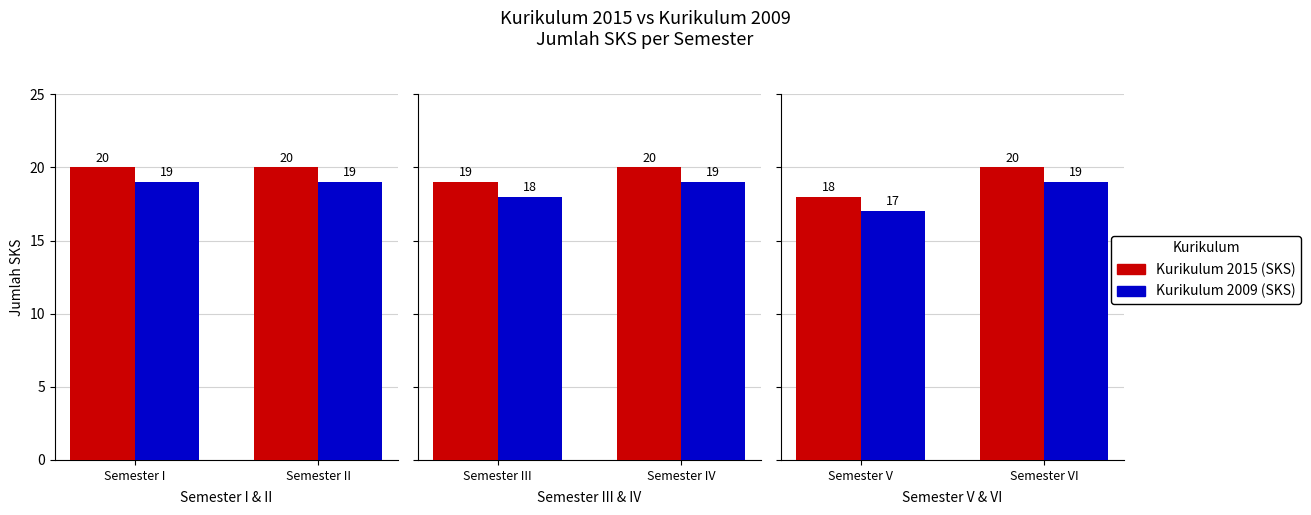

List the series in order of their overall mean, lowest first.

Kurikulum 2009 (SKS), Kurikulum 2015 (SKS)